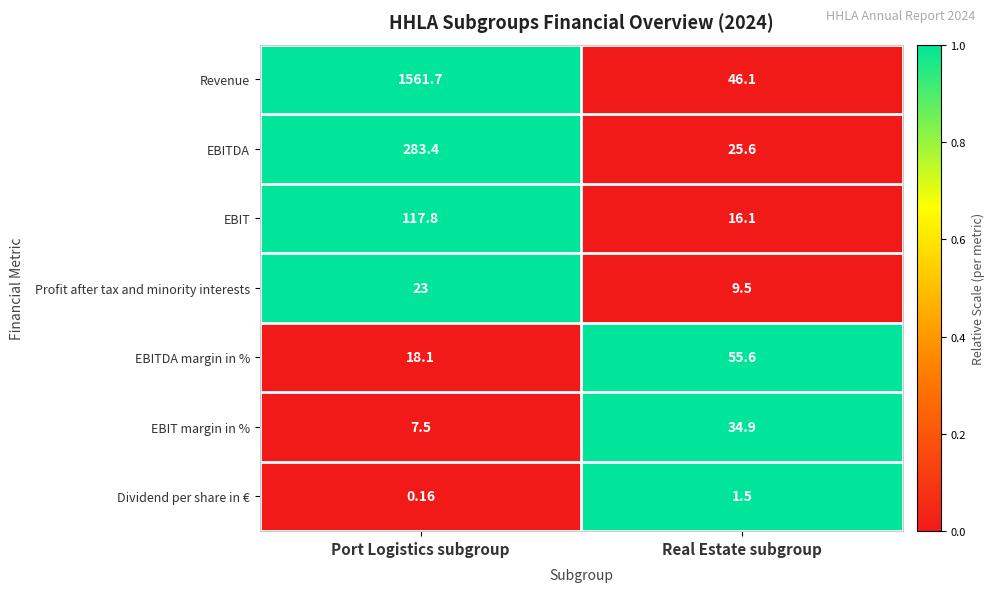

At which category does the chart reach its minimum across all series?

Port Logistics subgroup